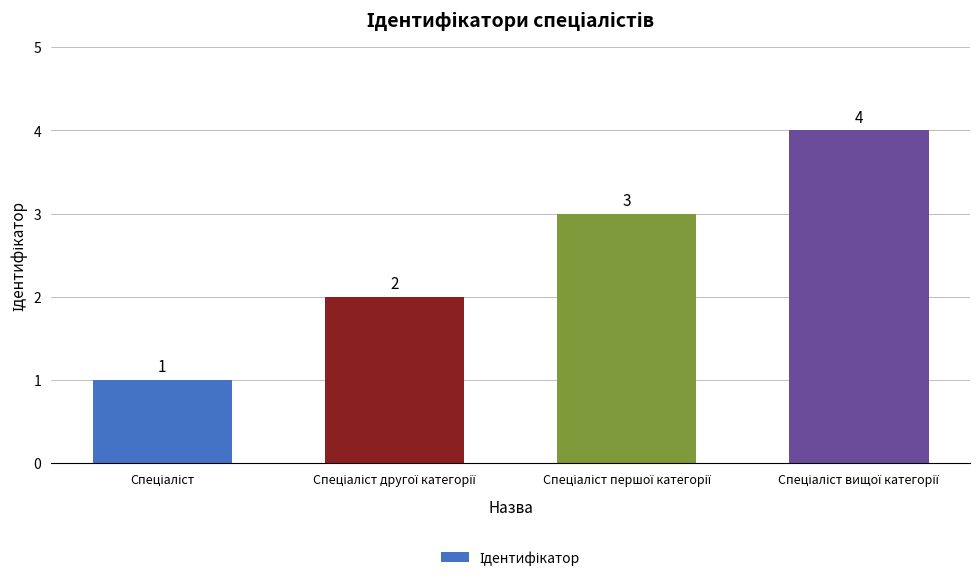

Reading right to left, transcribe all the data shown in this chart.

4	3	2	1